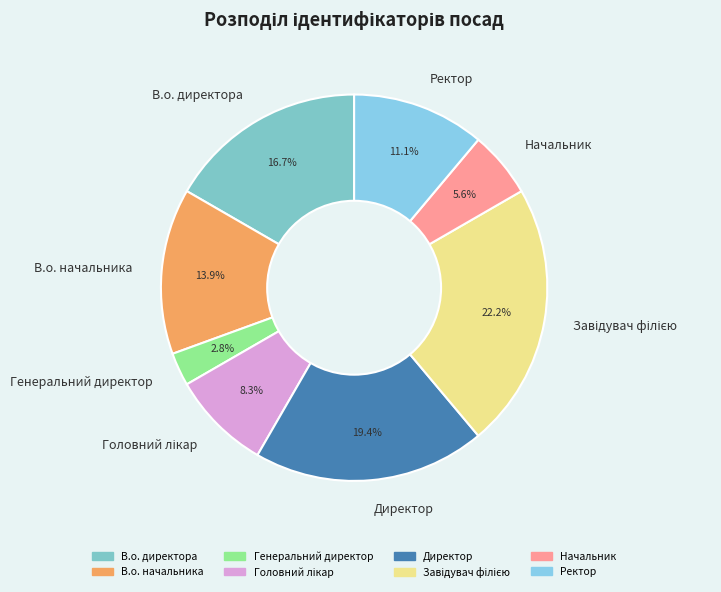

Is Начальник the majority of the pie?

No